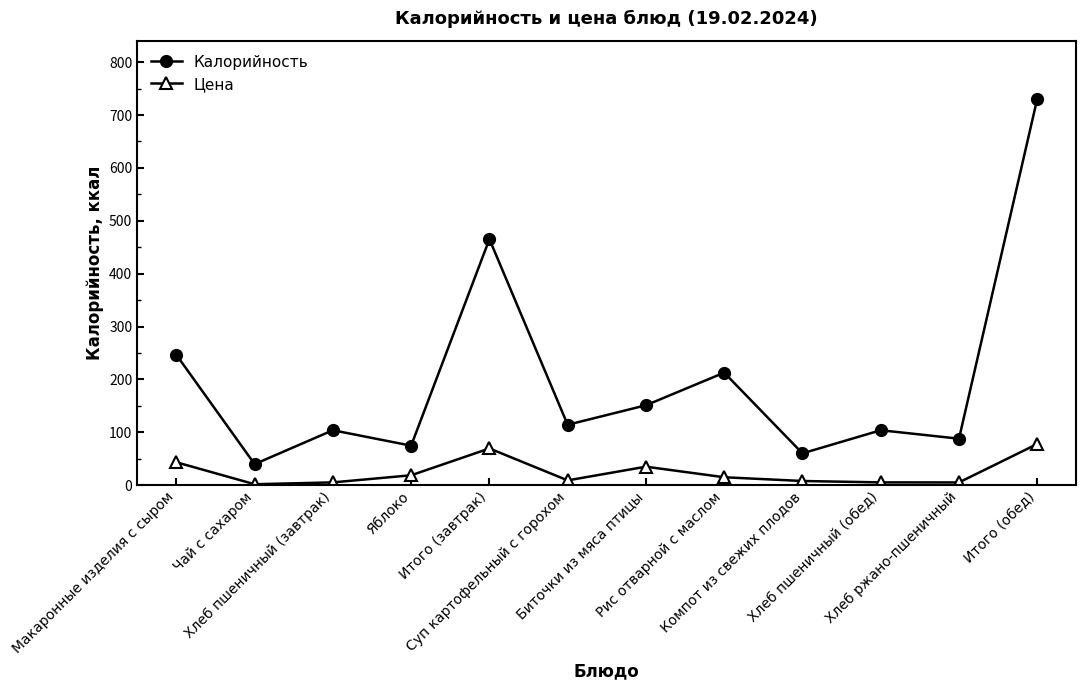

How many data points in Калорийность are above 114?

6